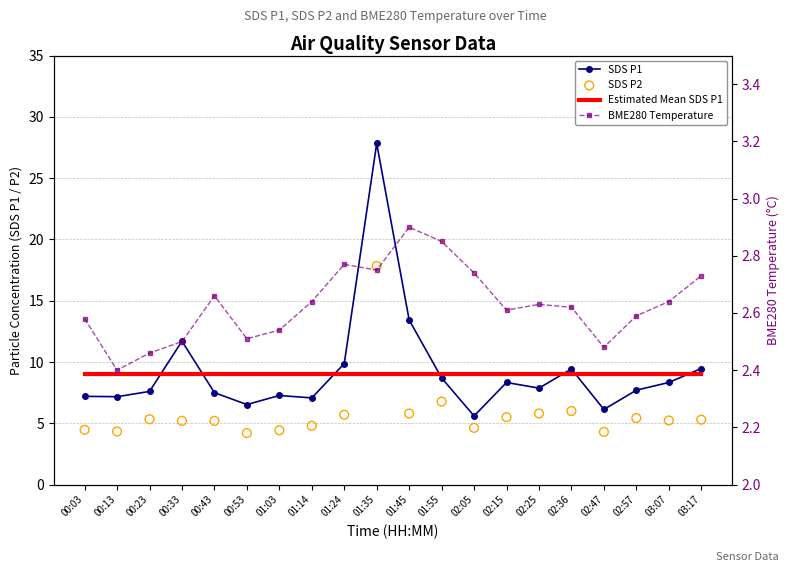

What is the total value across all series at 03:17?

26.5